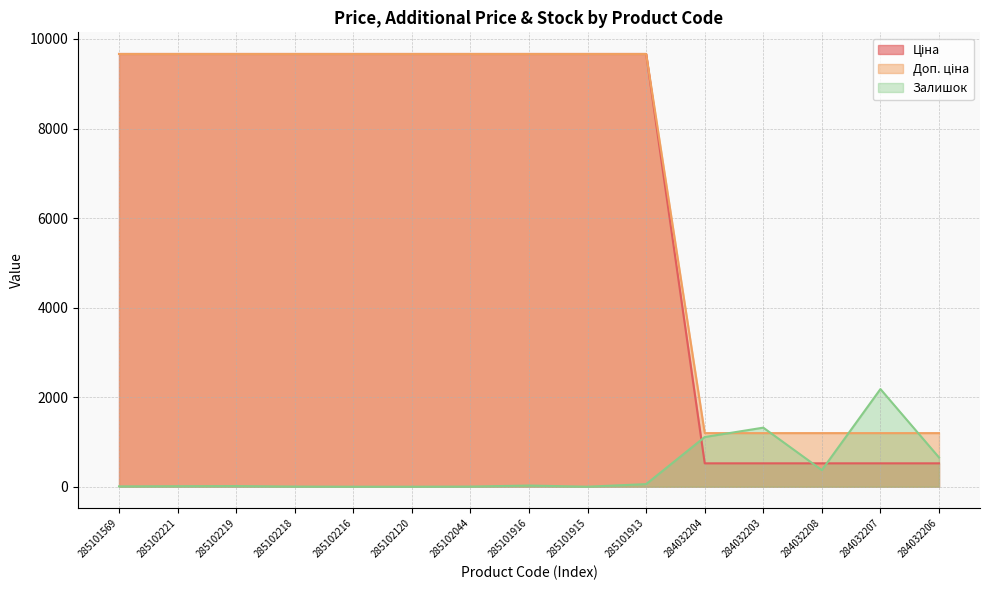

Between which two adjacent categories do Ціна and Залишок first intersect?

285101913 and 284032204